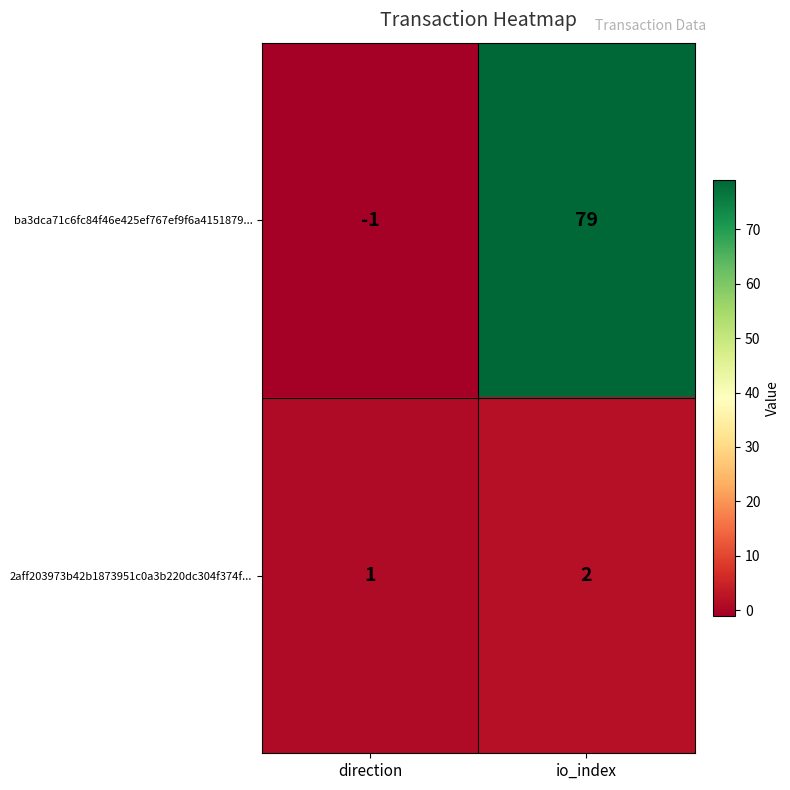

Which category has the lowest value across all series?

direction